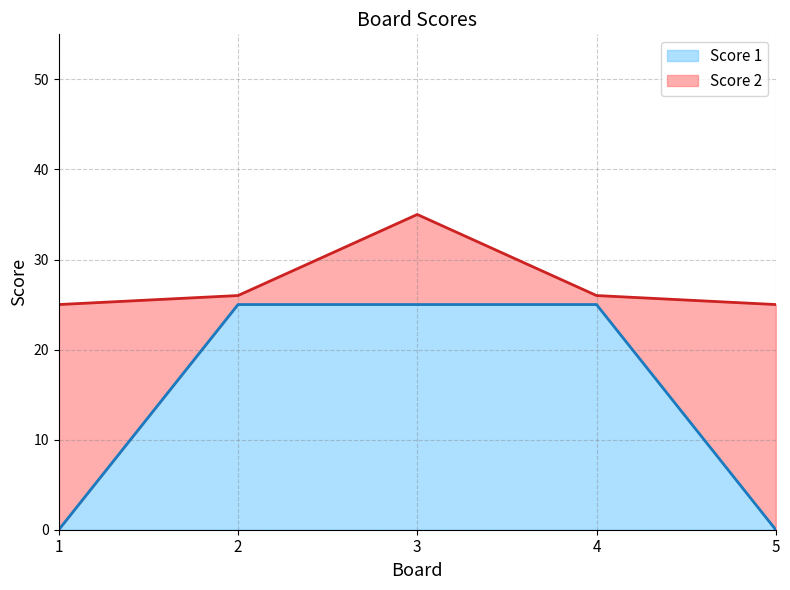

What is the maximum value shown in the chart?

25